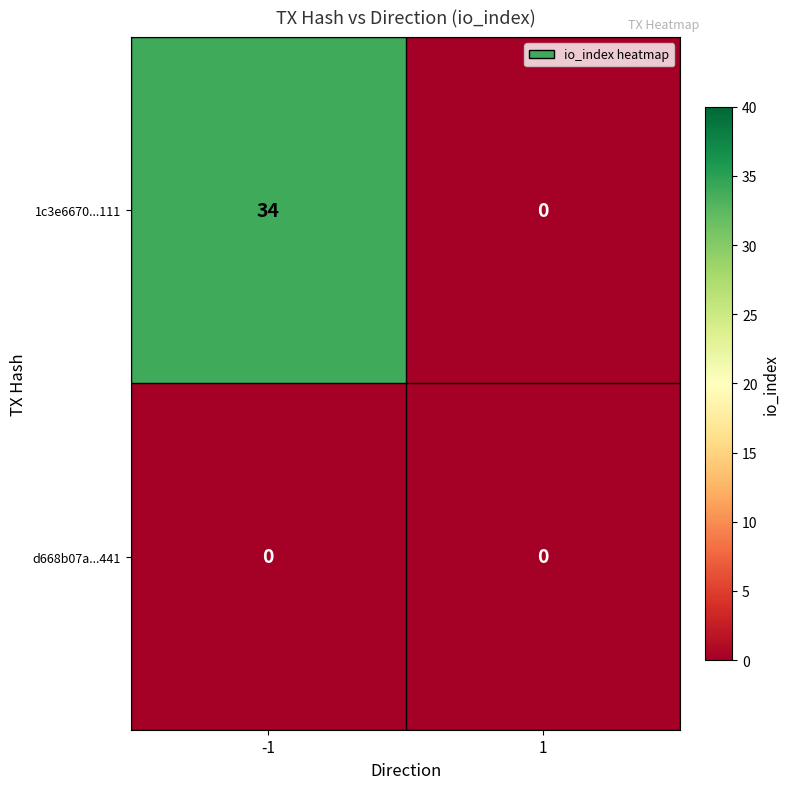

What is the sum of the 1c3e6670...111 values at 1 and -1?

34